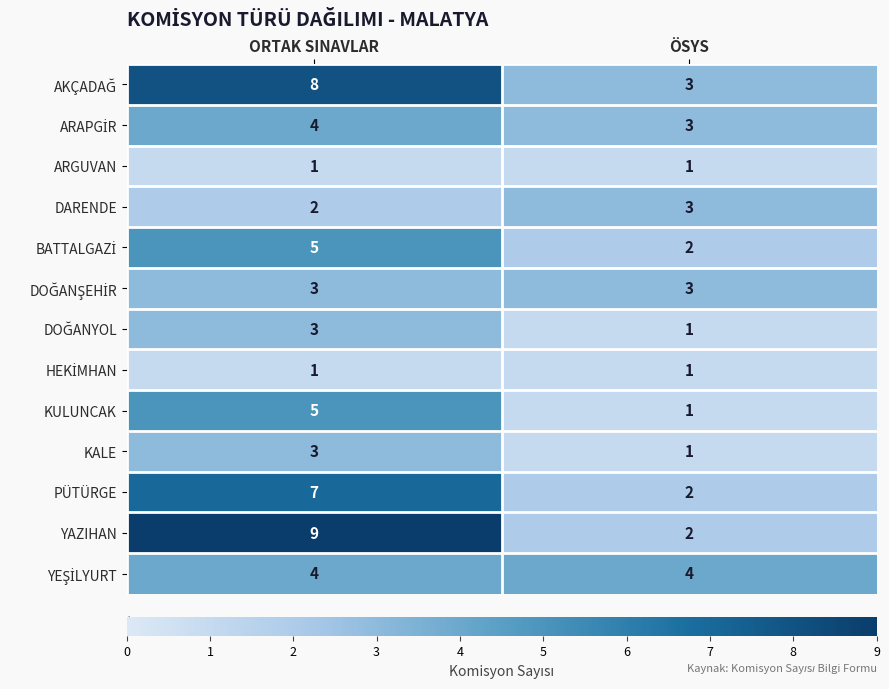

Which series changed the most between ORTAK SINAVLAR and ÖSYS?

YAZIHAN